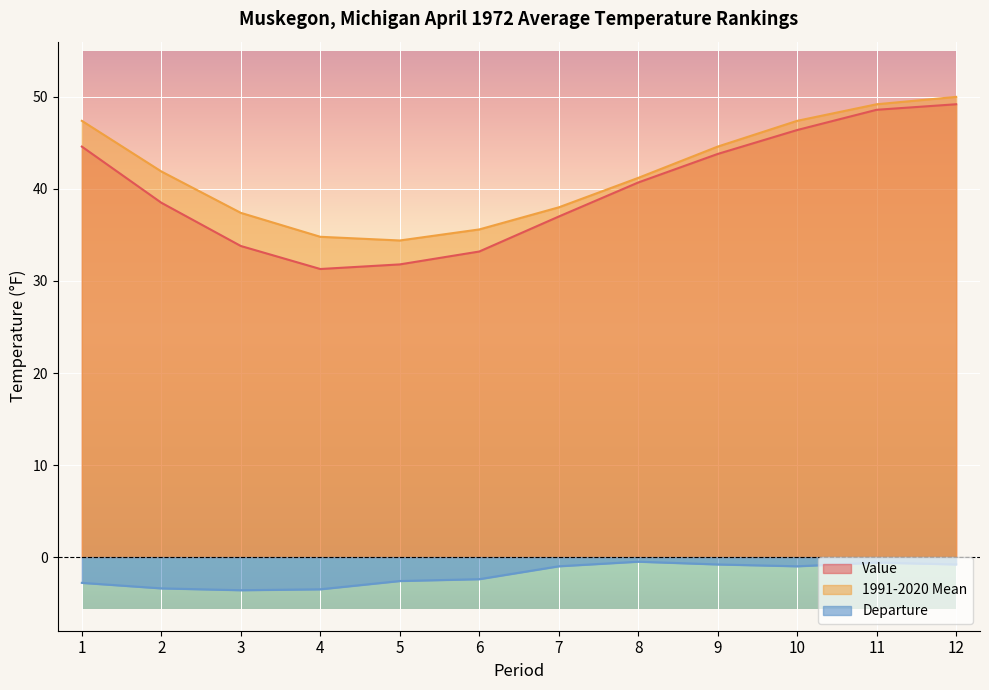

What is the difference between the Departure values at 7 and 4?

2.5